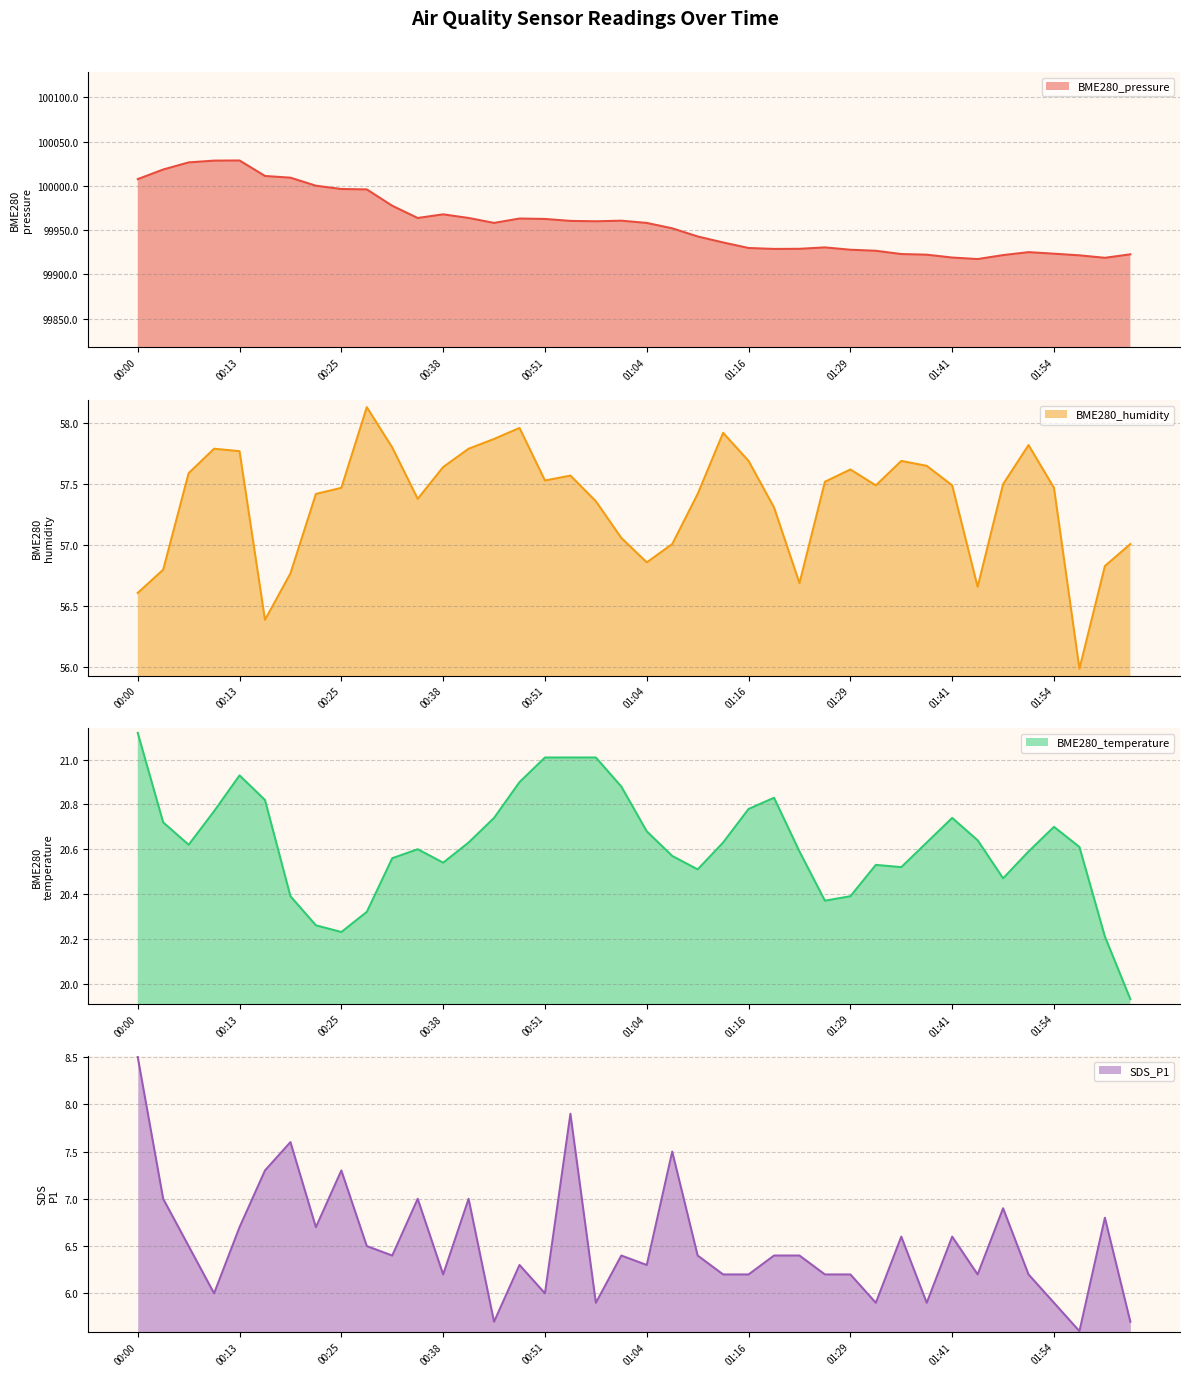

In SDS_P1, how many points are higher than both neighbors (excluding endpoints)?

12